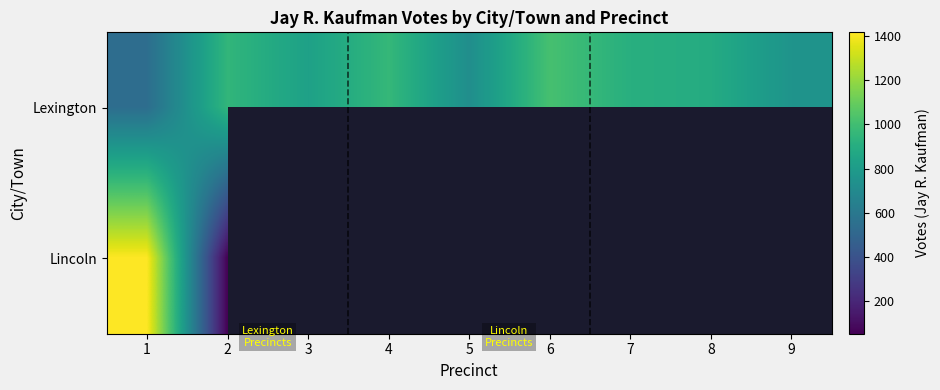

Which has a higher value, 5 or 2?

2